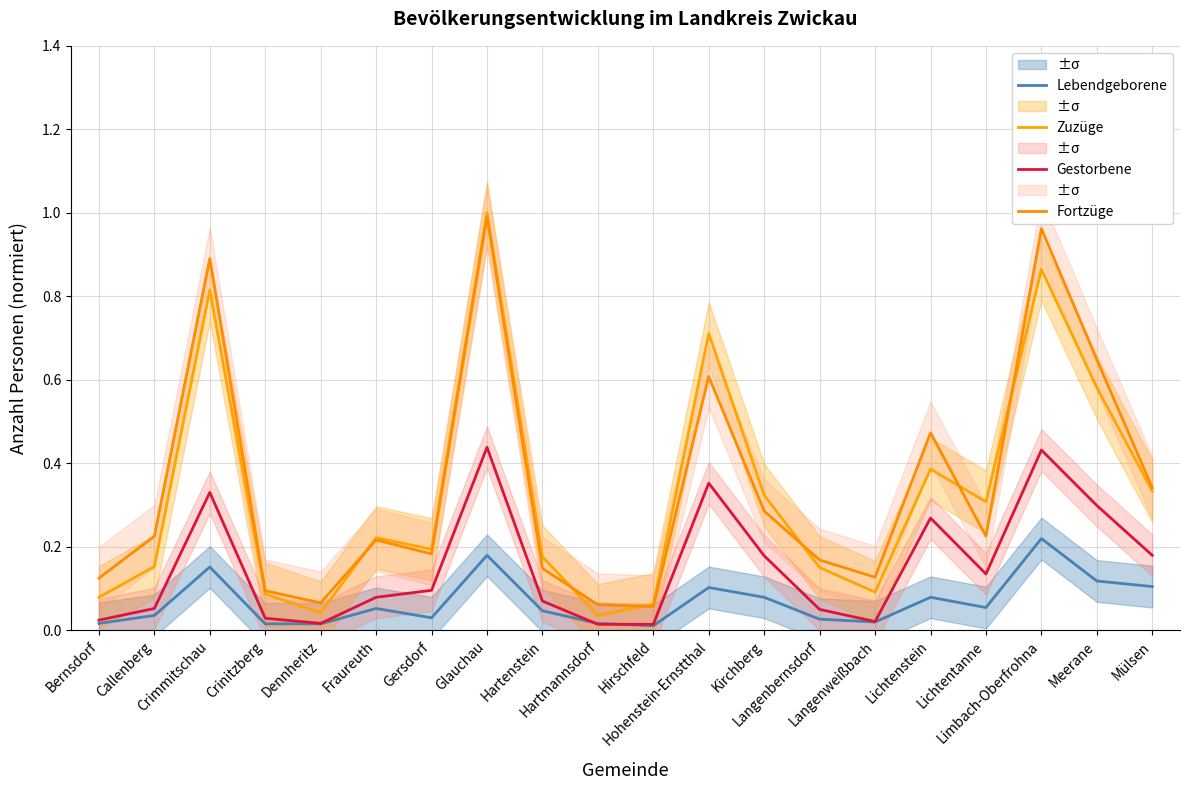

Where is Gestorbene nearest to the value 0?

Hartmannsdorf